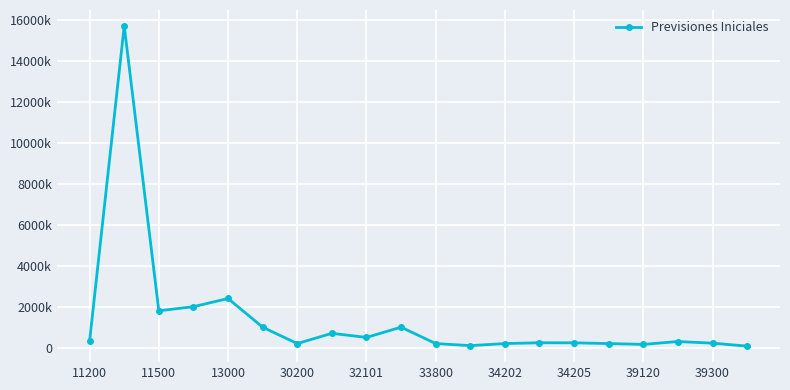

Does the chart have visible grid lines?

Yes